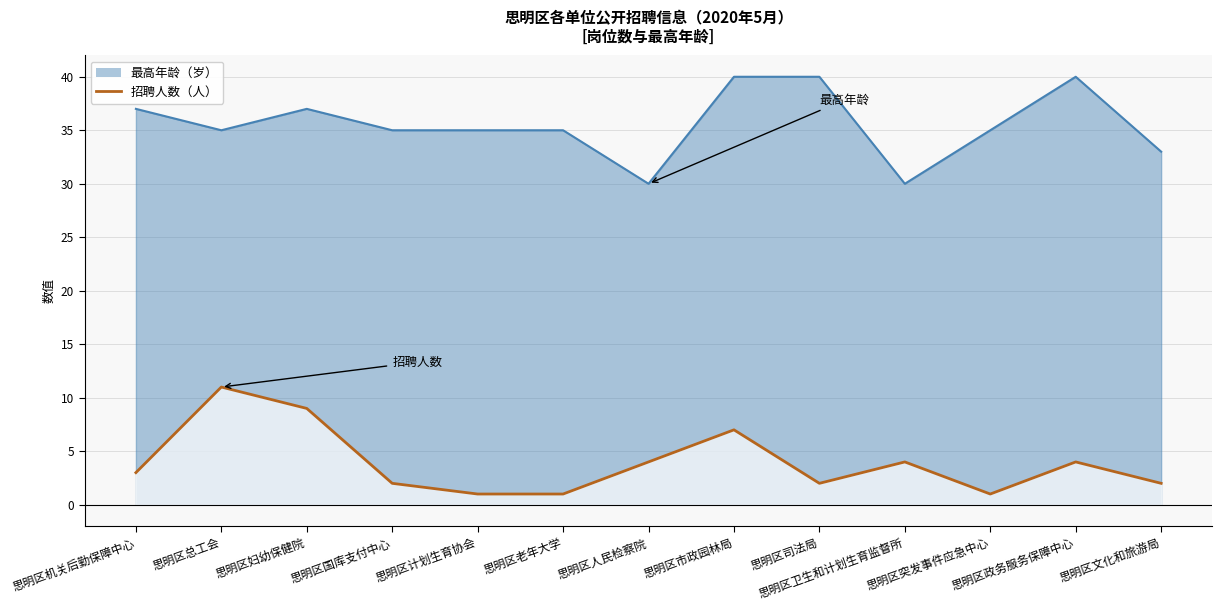

Is it true that the value at 思明区卫生和计划生育监督所 is 5?

False